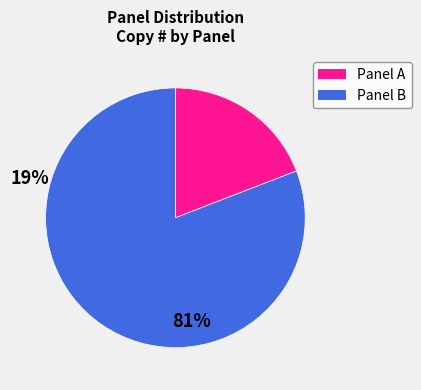

Is there a majority slice in this chart?

Yes